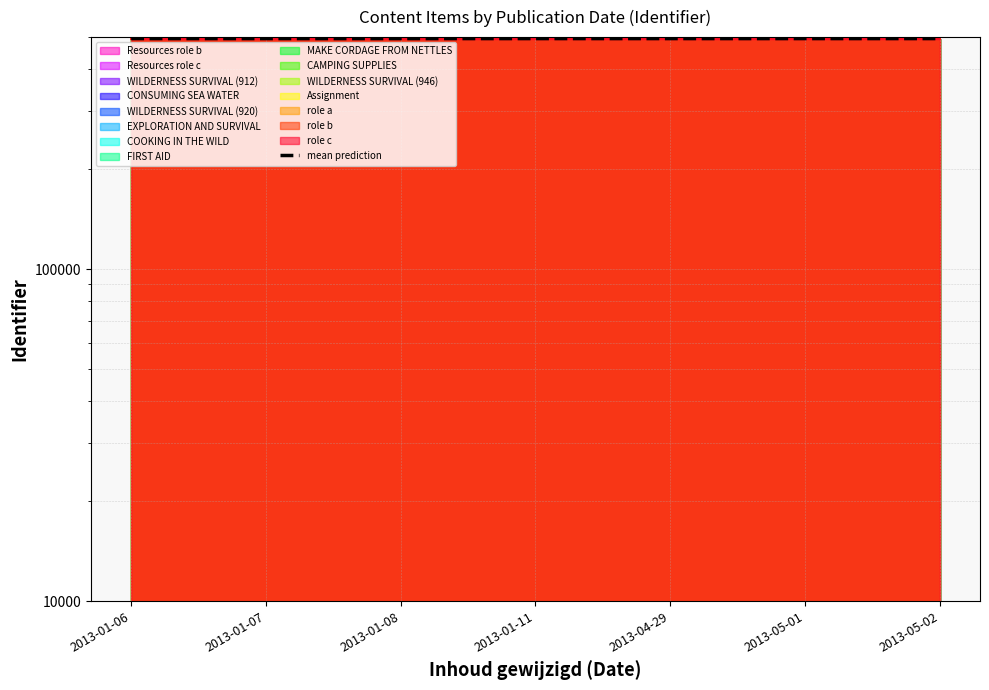

What is the minimum value shown in the chart?

494952.7